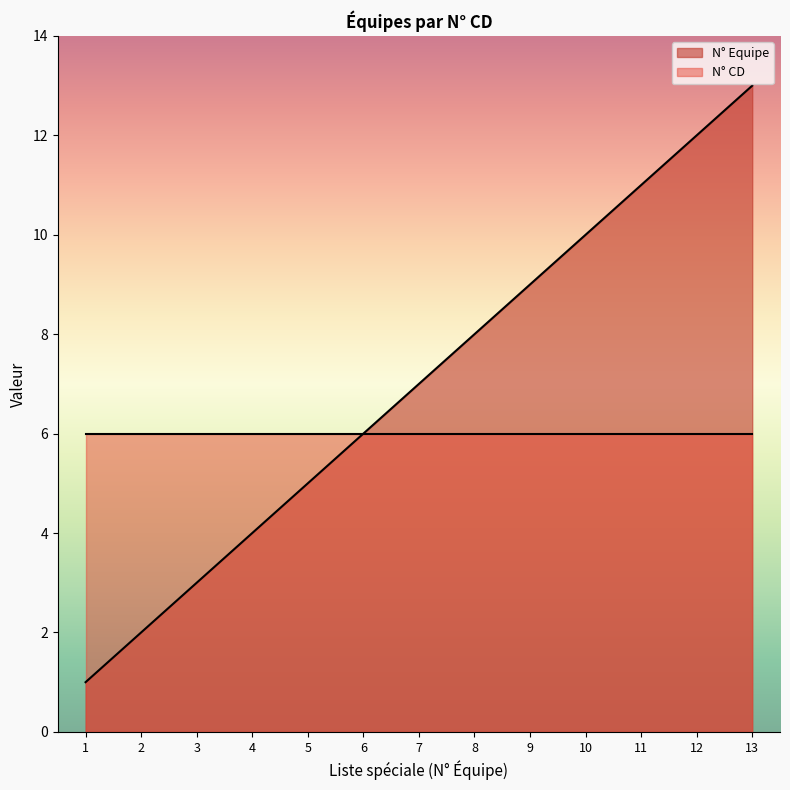

The value at 4 is 2. True or false?

False